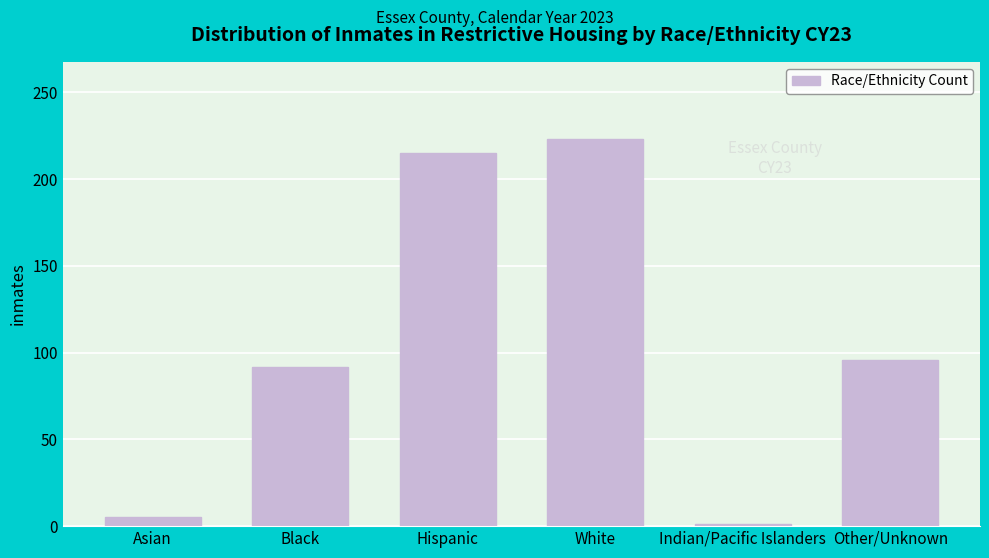

Reading left to right, what are all the values shown in this chart?

Asian=5	Black=92	Hispanic=215	White=223	Indian/Pacific Islanders=1	Other/Unknown=96